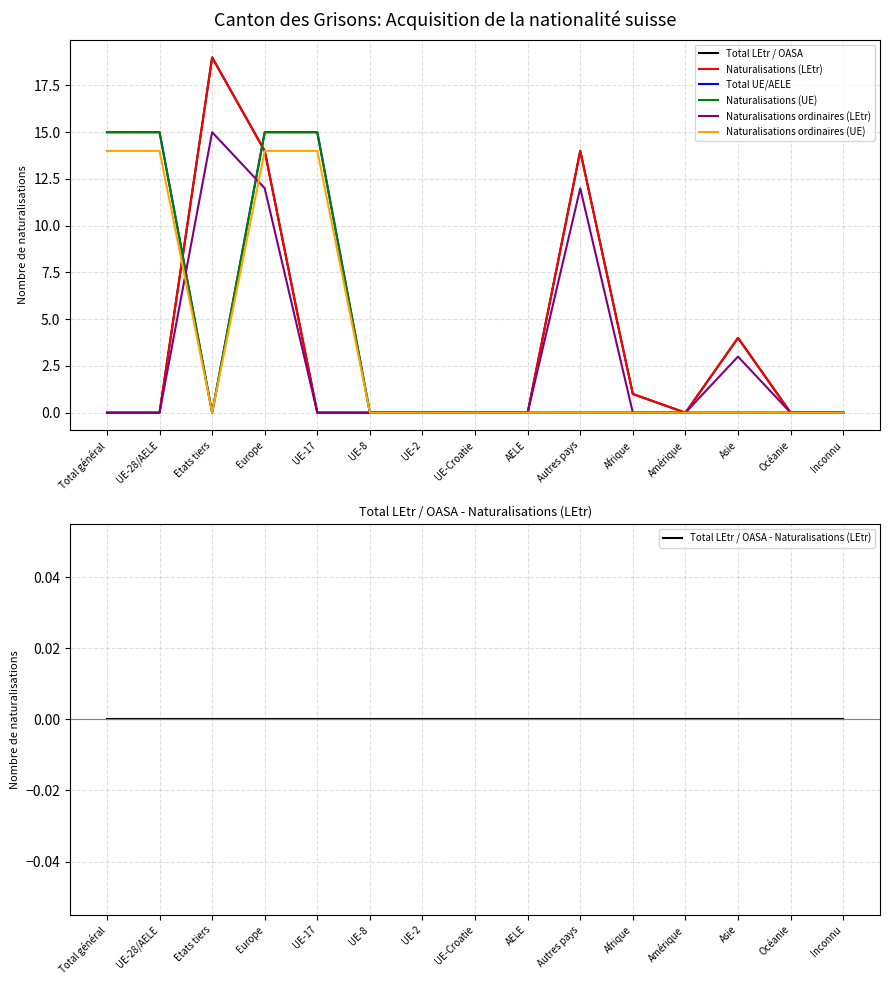

At which category does Naturalisations ordinaires (UE) reach its first local valley?

Etats tiers